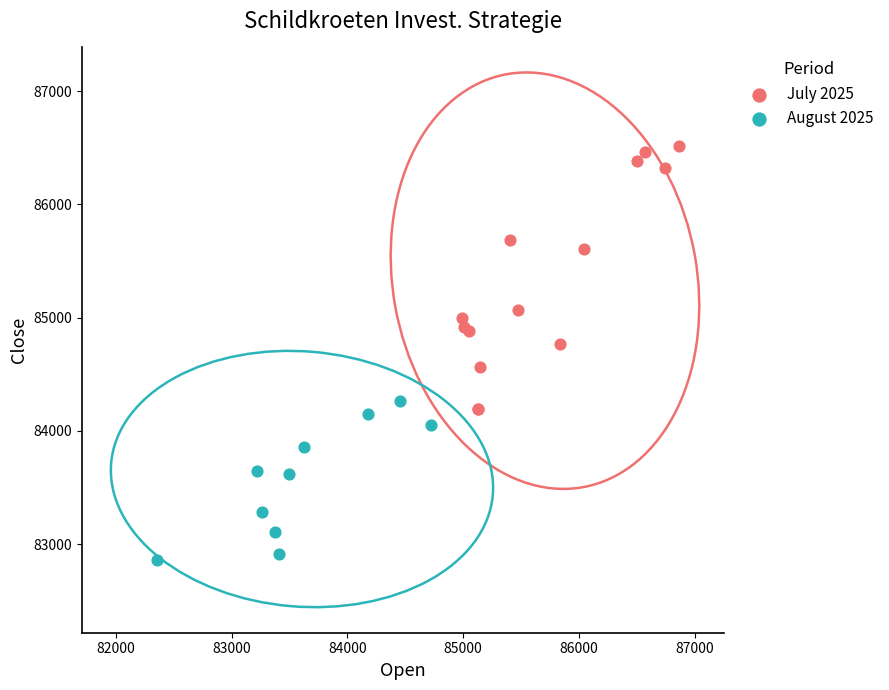

Which series has the largest Y range (max minus min)?

July 2025